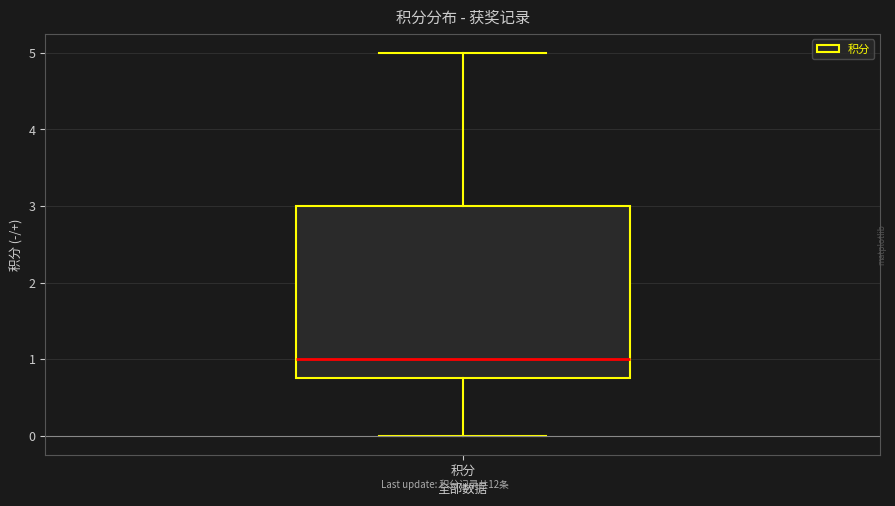

Read this box plot against the y-axis: the position of the median line, the range covered by the box, and the ends of both whiskers. The values are not printed on the chart, so give them approximately, as read against the axis.

median 1.0, box 0.8 to 3.0, whiskers 0.0 to 5.0